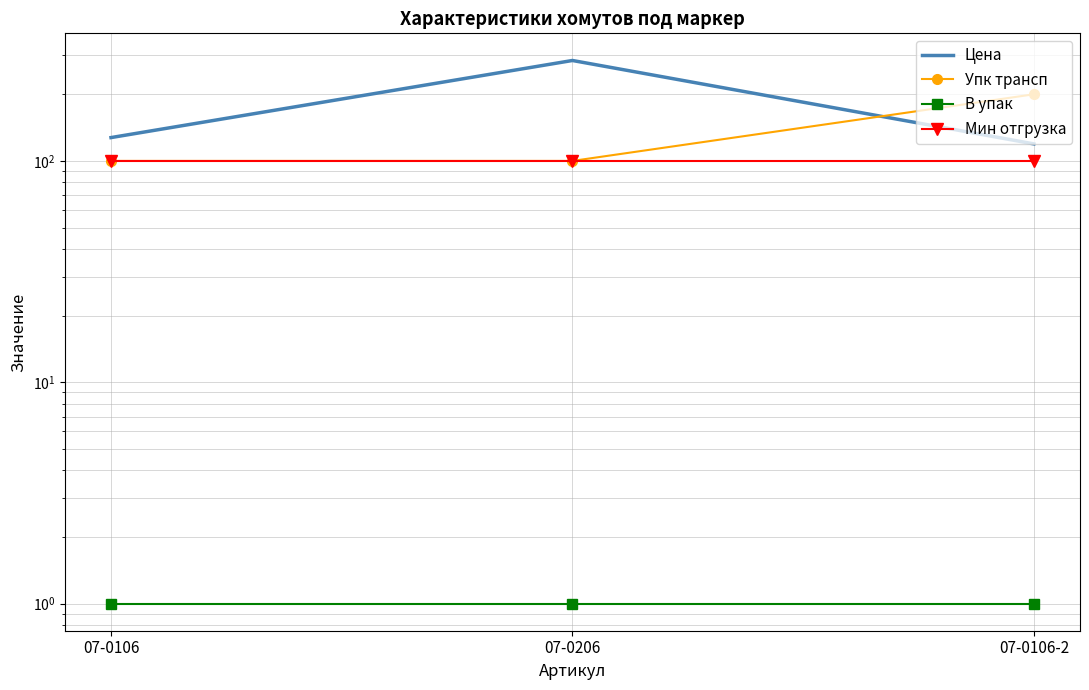

How many values in the Цена series are below 127?

1